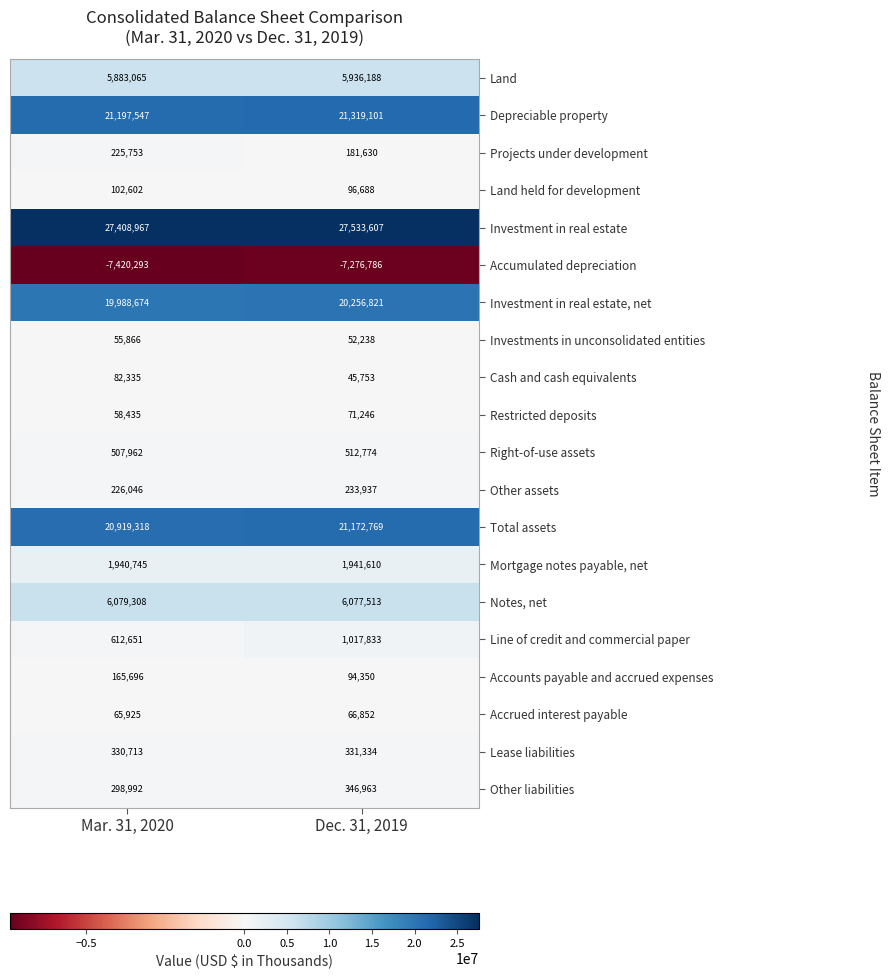

At which label is Lease liabilities closest to 331023?

Mar. 31, 2020